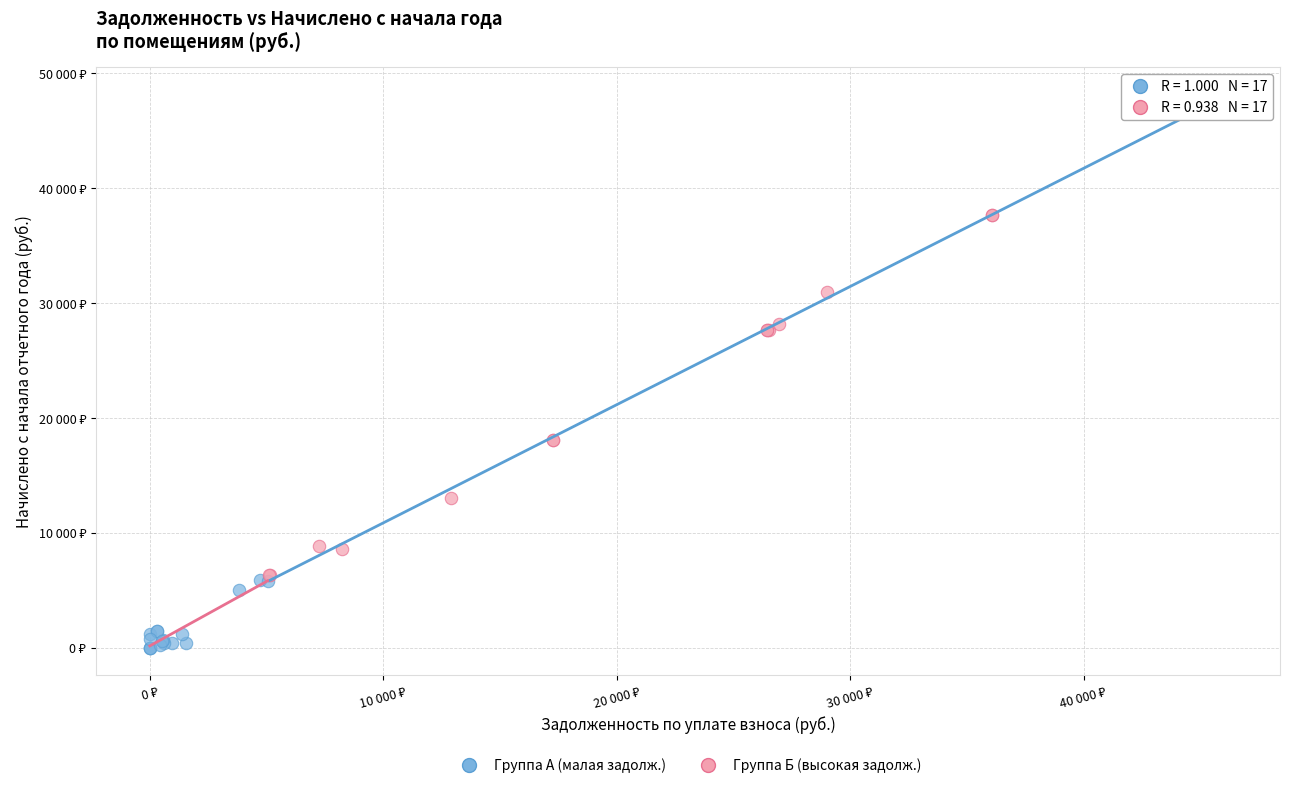

What are all the series names shown in the legend?

Группа А (малая задолж.), Группа Б (высокая задолж.)